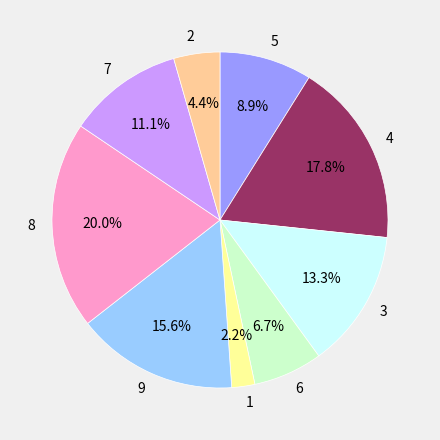

To the nearest percent, what portion does 2 represent?

4%